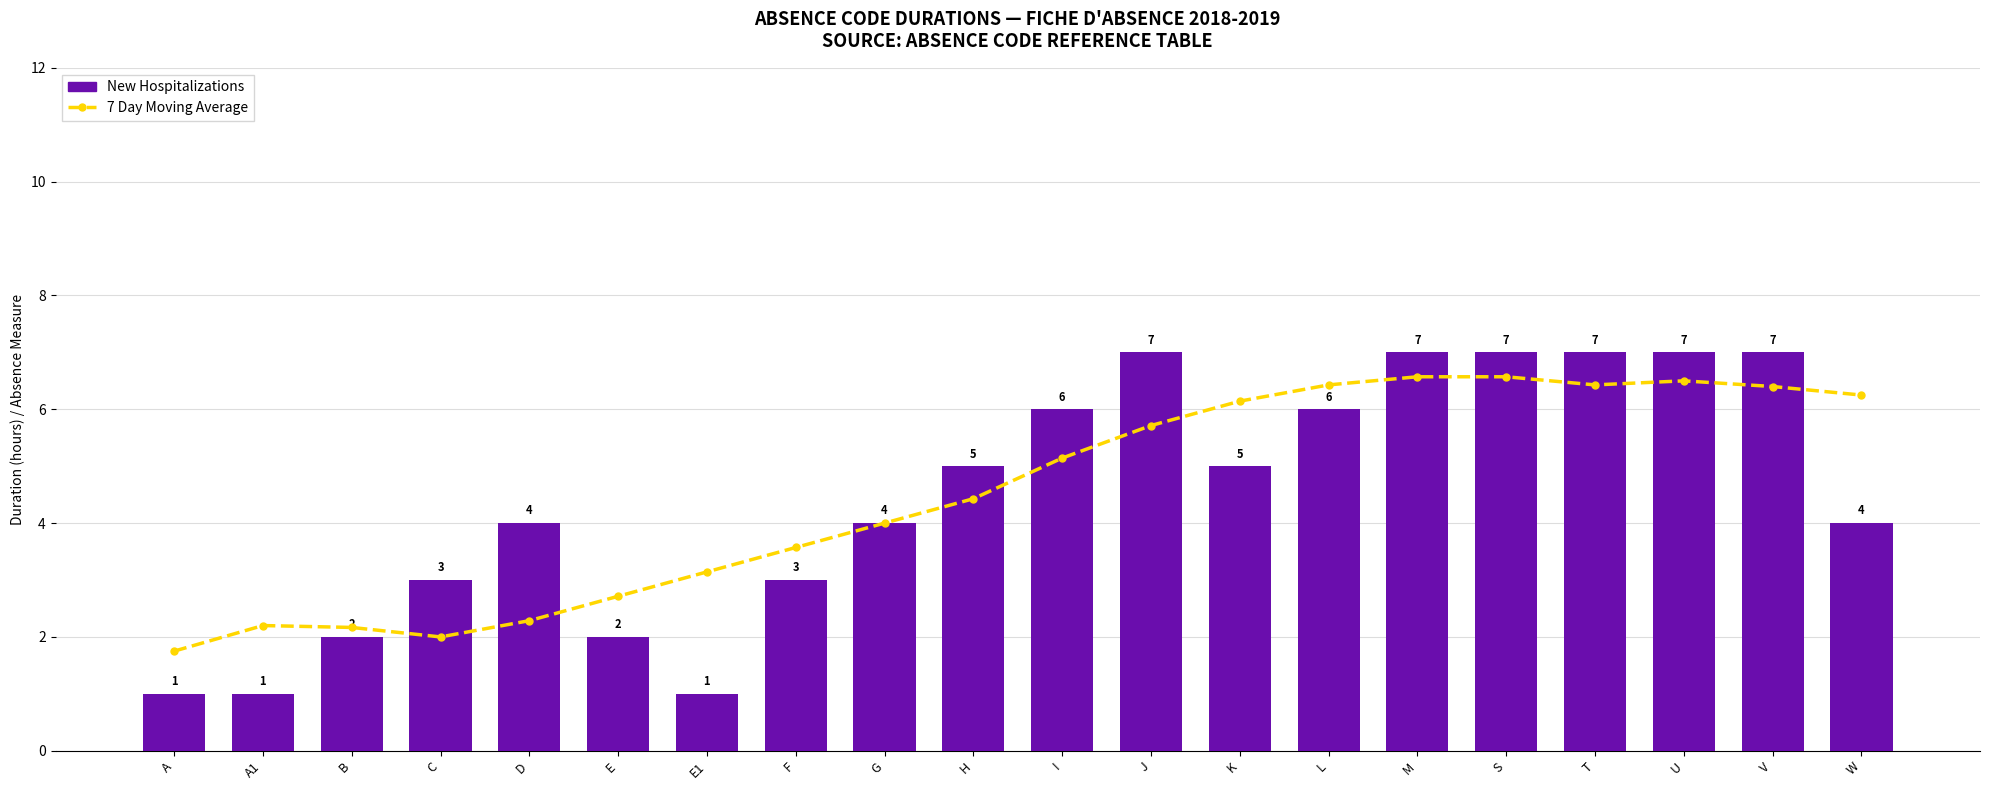

Which series changed the most between I and J?

New Hospitalizations